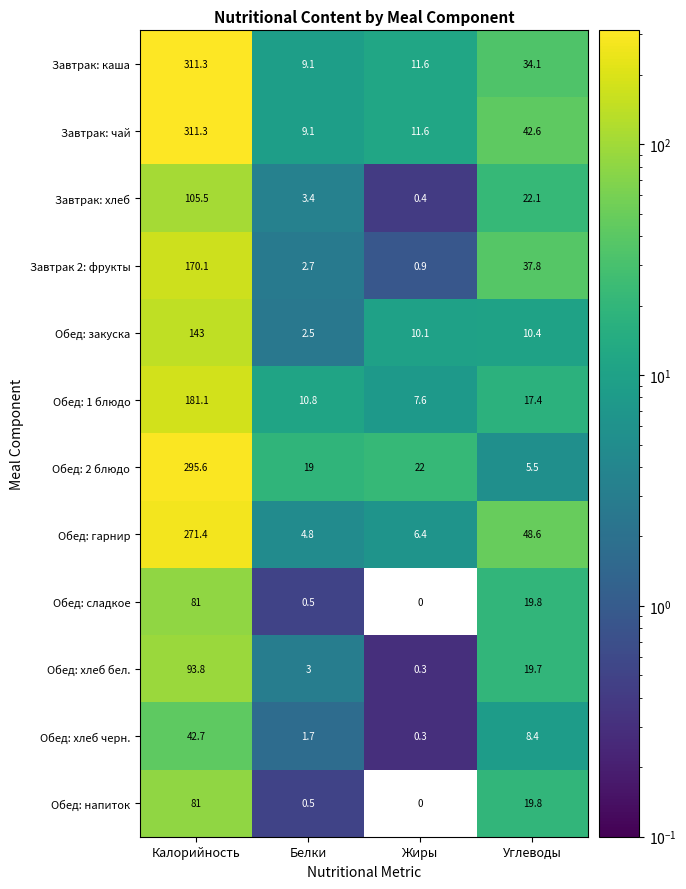

What is the lowest value of the Завтрак: каша series?

9.1